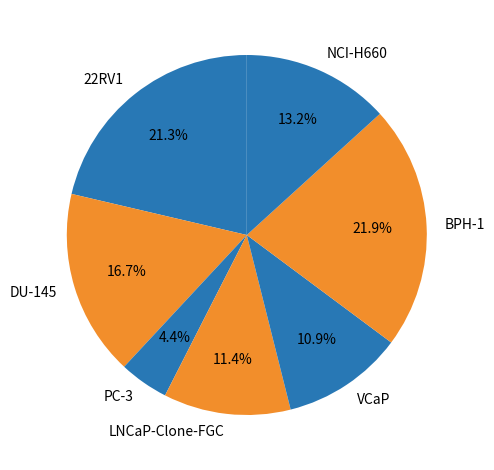

True or false: NCI-H660 accounts for 13% of the total.

True